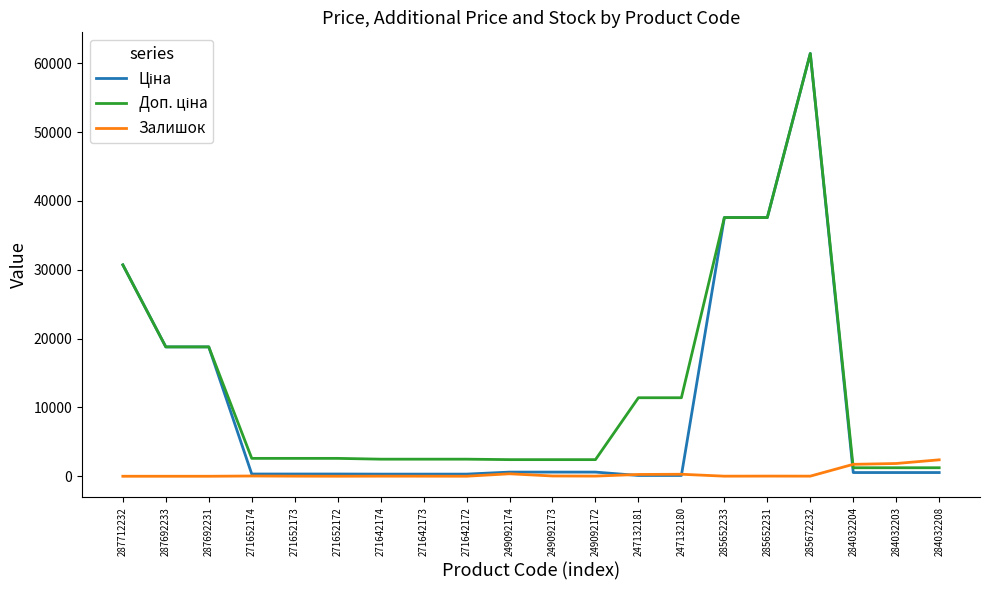

What is the maximum value for Залишок?

2388.0